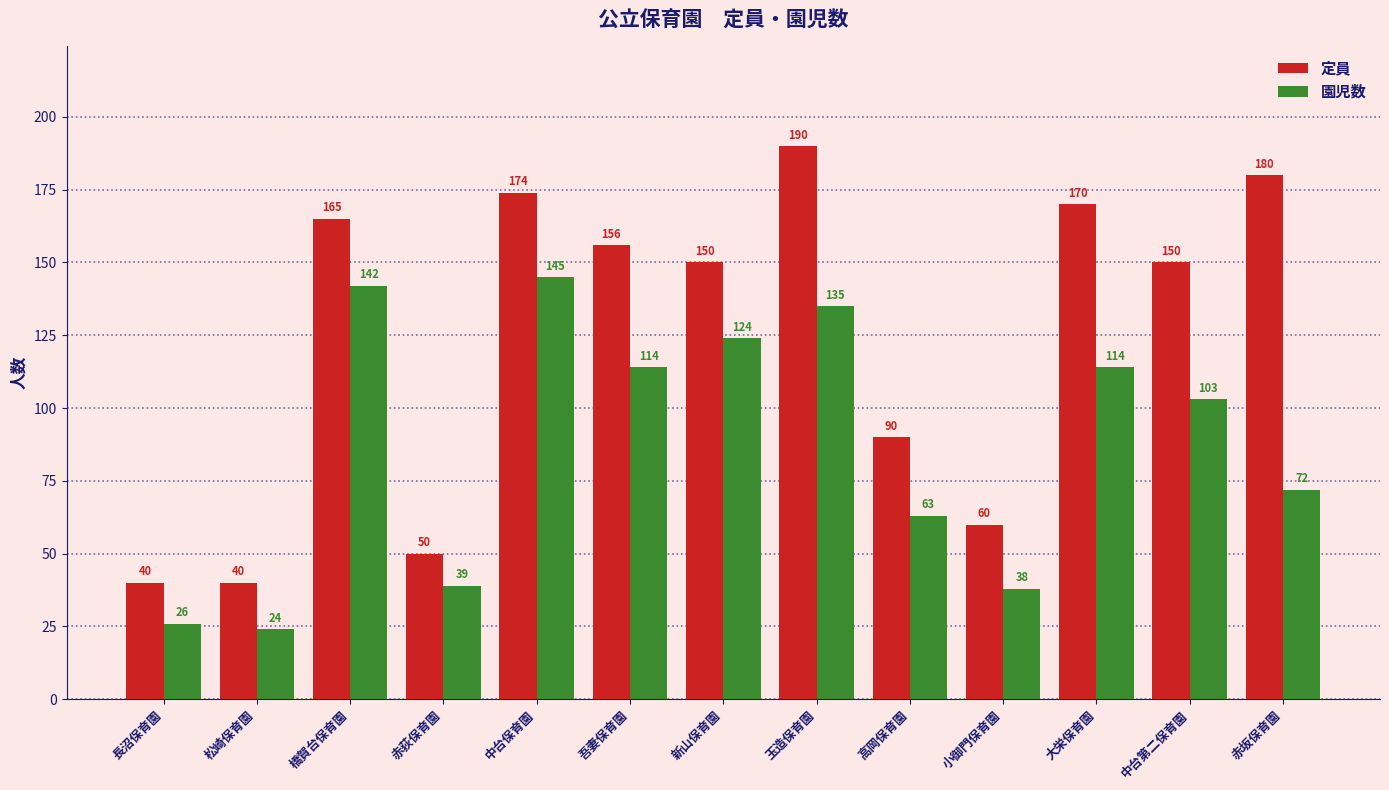

What is the difference between the highest and lowest values at 松崎保育園?

16